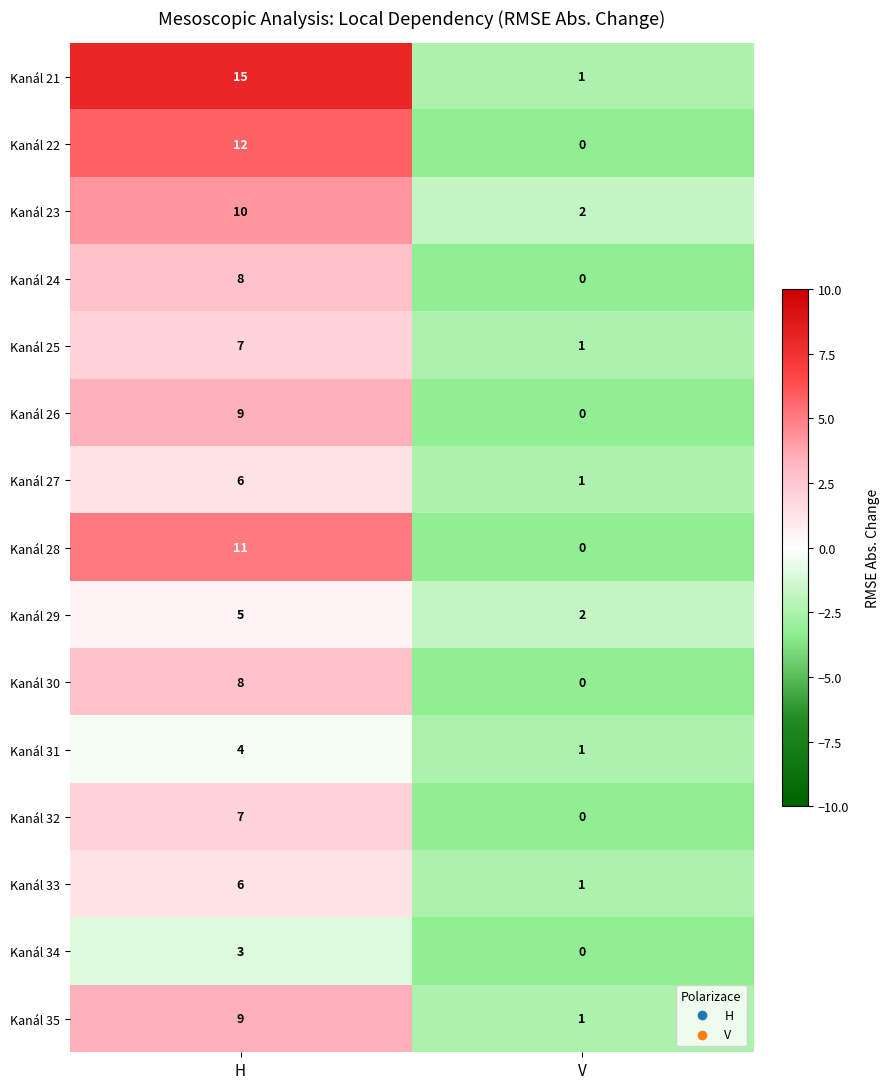

Reading left to right, list all the values displayed in this chart.

Kanál 21: 15	1
Kanál 22: 12	0
Kanál 23: 10	2
Kanál 24: 8	0
Kanál 25: 7	1
Kanál 26: 9	0
Kanál 27: 6	1
Kanál 28: 11	0
Kanál 29: 5	2
Kanál 30: 8	0
Kanál 31: 4	1
Kanál 32: 7	0
Kanál 33: 6	1
Kanál 34: 3	0
Kanál 35: 9	1